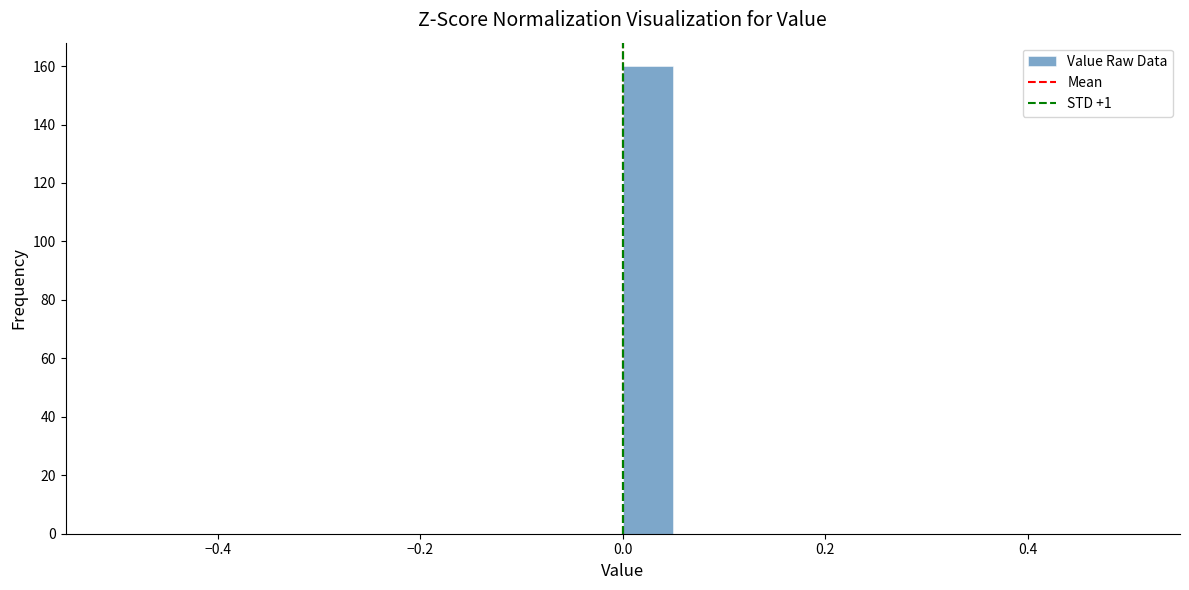

Around what value on the x-axis is the tallest bar? Give the approximate position of its centre, as read against the axis.

0.02